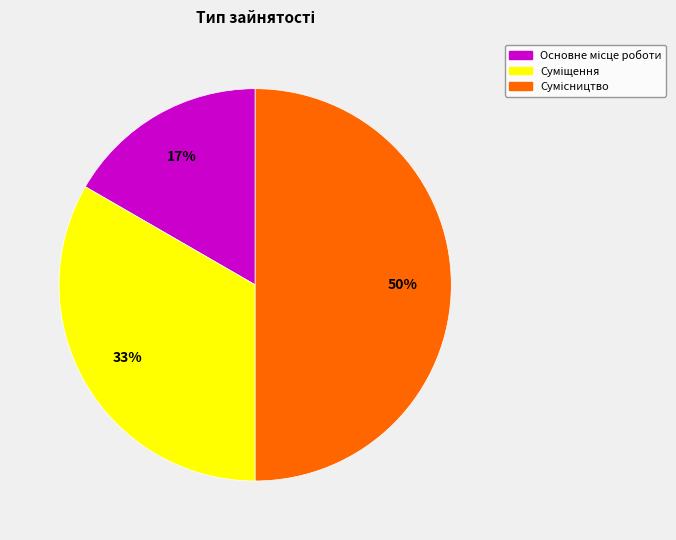

To the nearest percent, what is the difference between the largest and smallest slice percentages?

33%